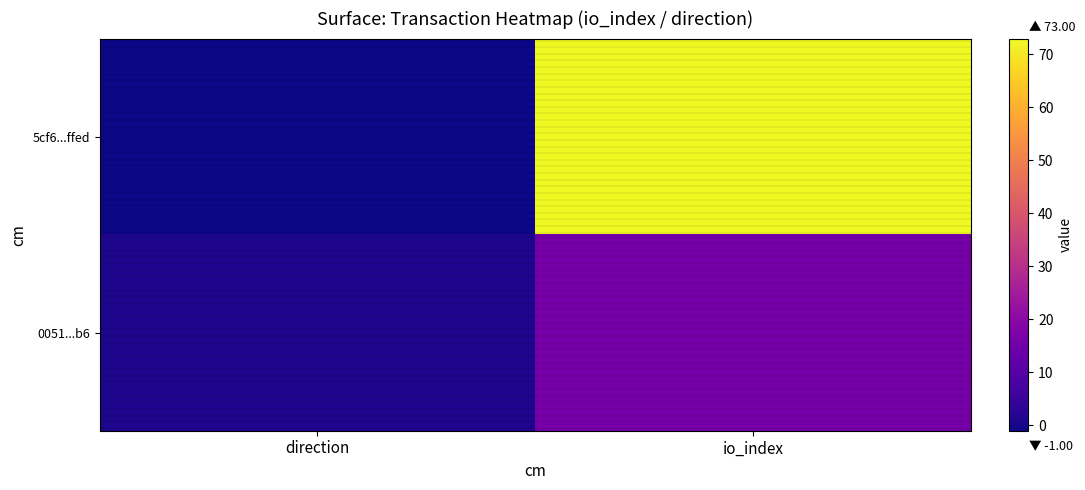

Which series has the largest total across all categories?

5cf6...ffed